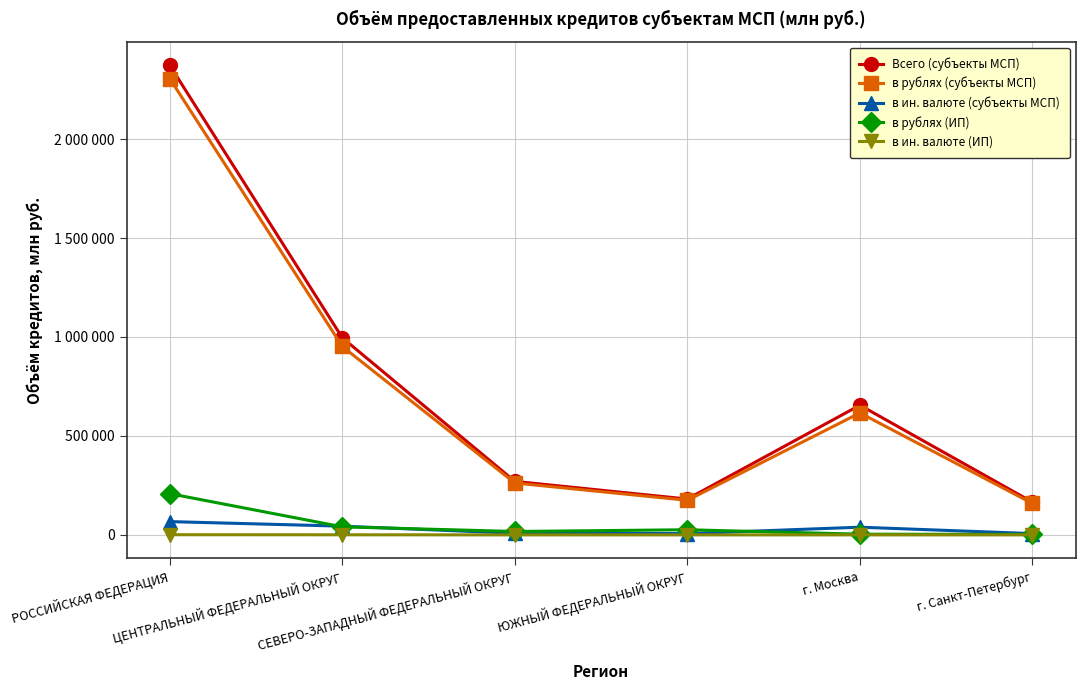

What are all the series names shown in the legend?

Всего (субъекты МСП), в рублях (субъекты МСП), в ин. валюте (субъекты МСП), в рублях (ИП), в ин. валюте (ИП)